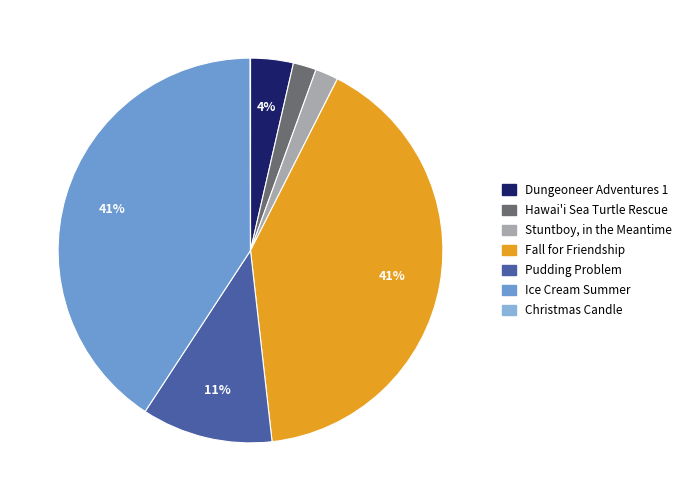

To the nearest percent, what percentage of the pie is Stuntboy, in the Meantime?

2%